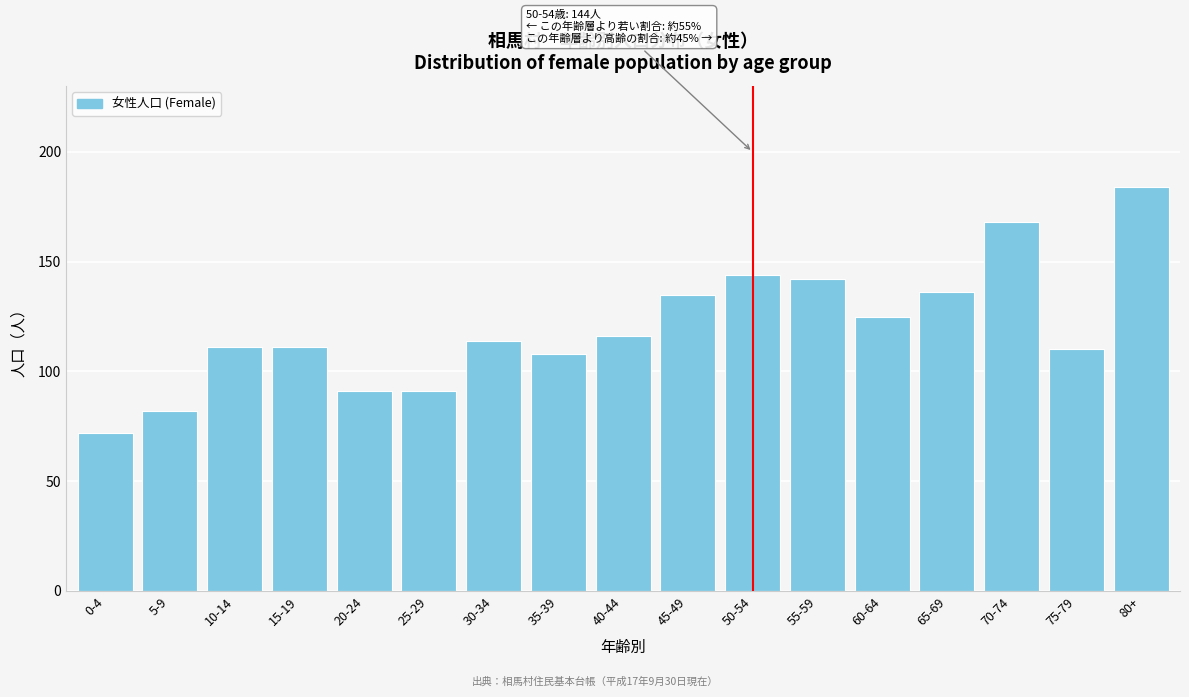

Reading left to right, extract all data points from this chart.

0-4=72	5-9=82	10-14=111	15-19=111	20-24=91	25-29=91	30-34=114	35-39=108	40-44=116	45-49=135	50-54=144	55-59=142	60-64=125	65-69=136	70-74=168	75-79=110	80+=184